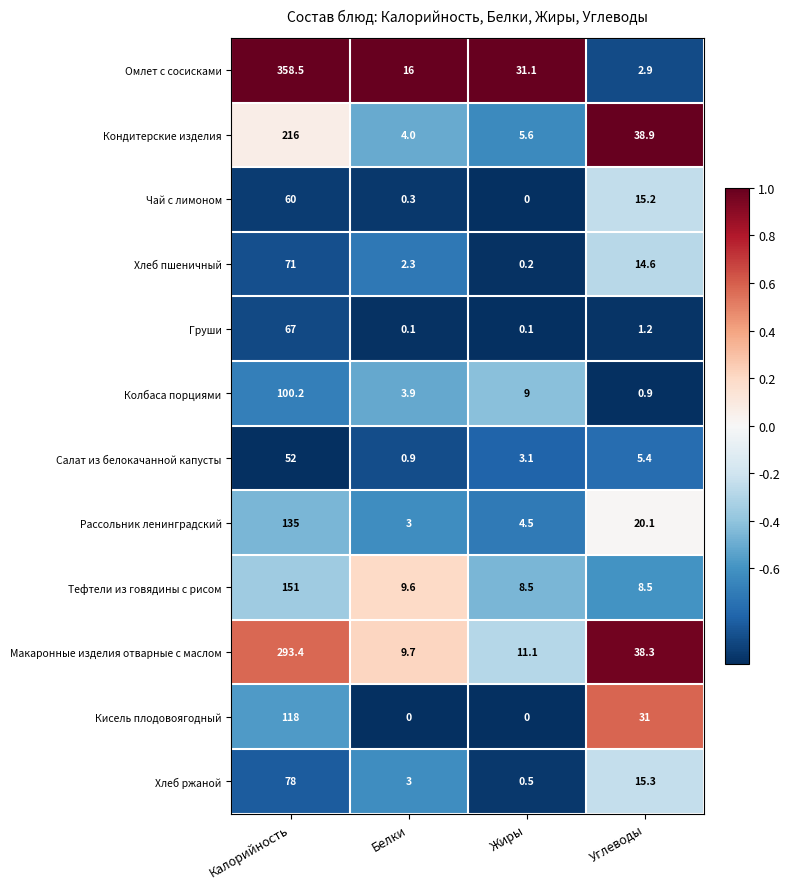

Which series has the largest total across all categories?

Омлет с сосисками